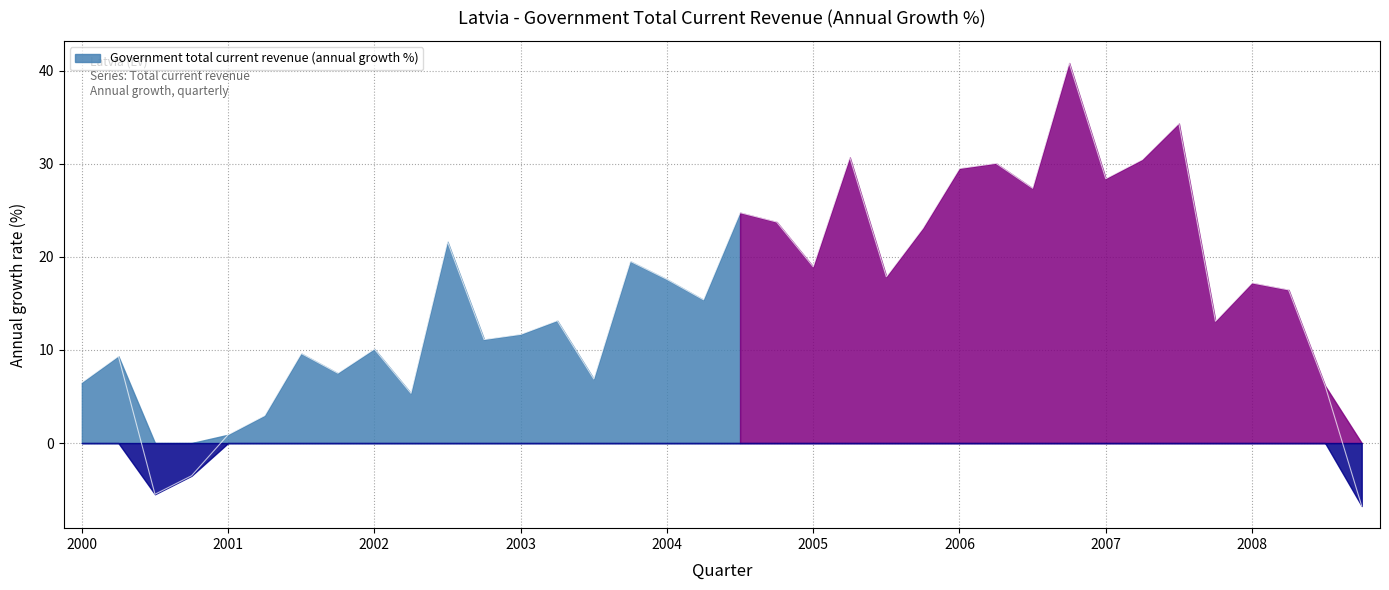

What is the change in value from 2003-Q3 to 2006-Q1?

+22.6